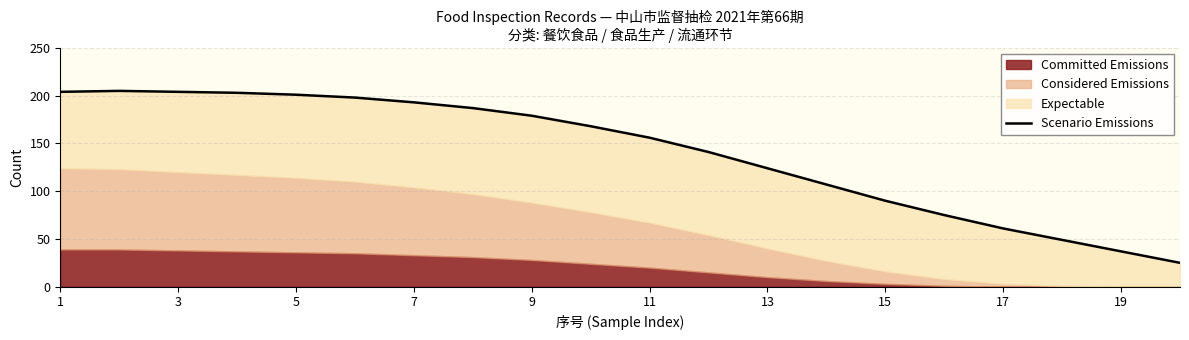

Does the chart display data point markers on the line(s)?

No